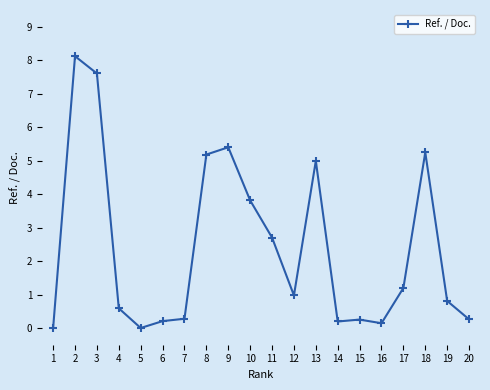

How many interior local peaks (higher than both neighbors) does the data have?

5